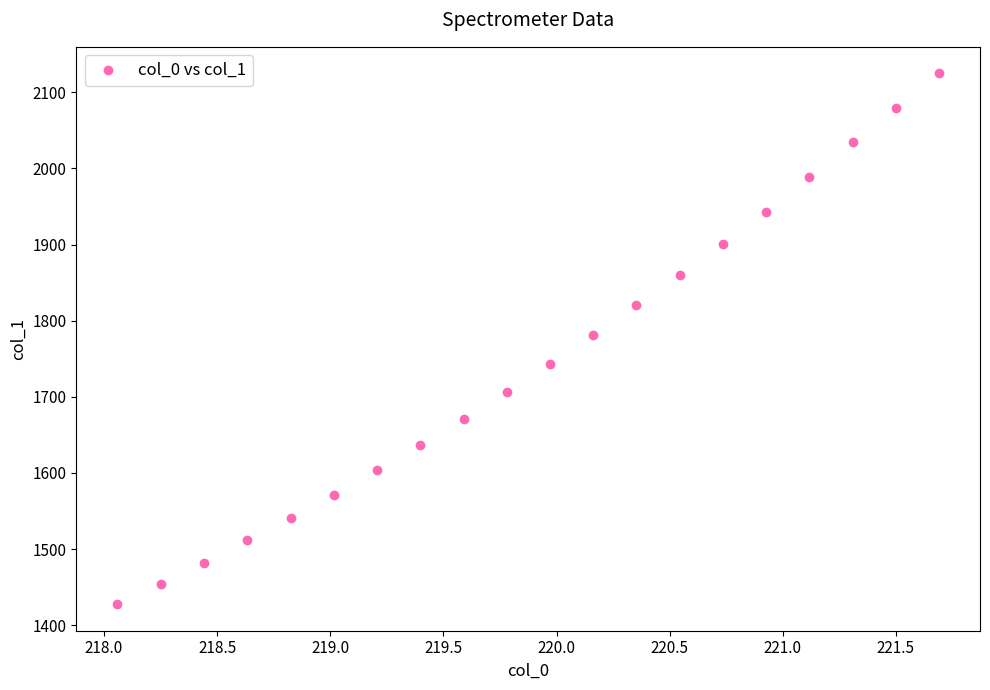

What is the range of X values (max minus min)?

3.6